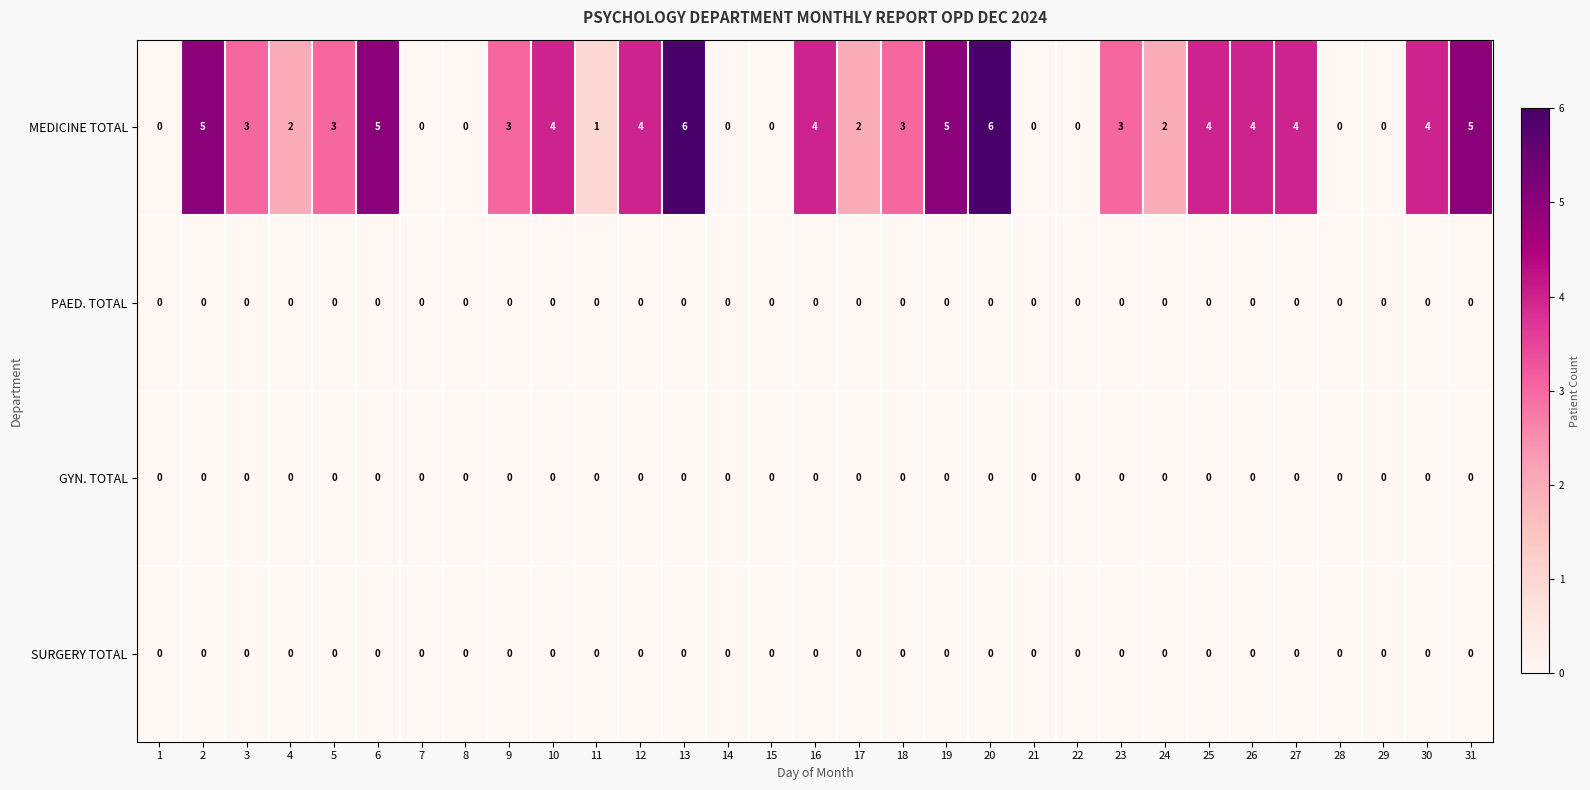

How many categories are shown in the chart?

31